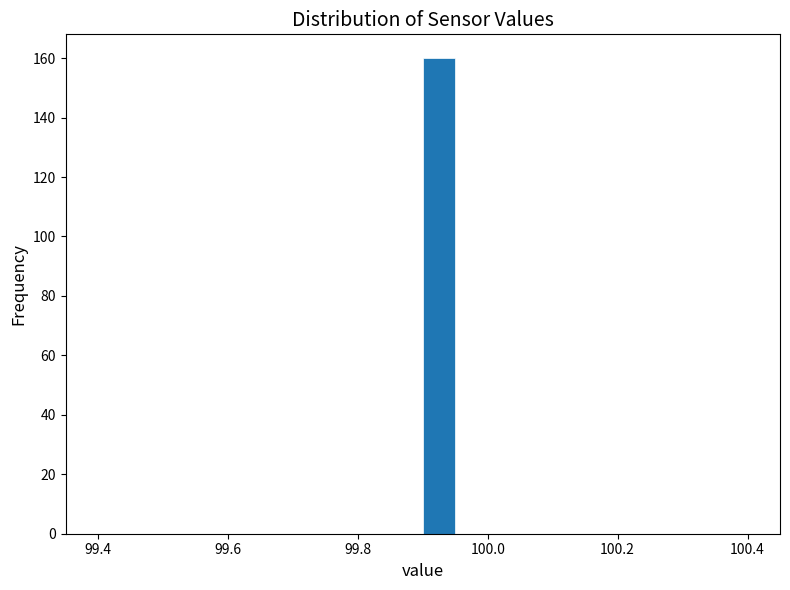

Around what value on the x-axis is the tallest bar? Give the approximate position of its centre, as read against the axis.

99.92